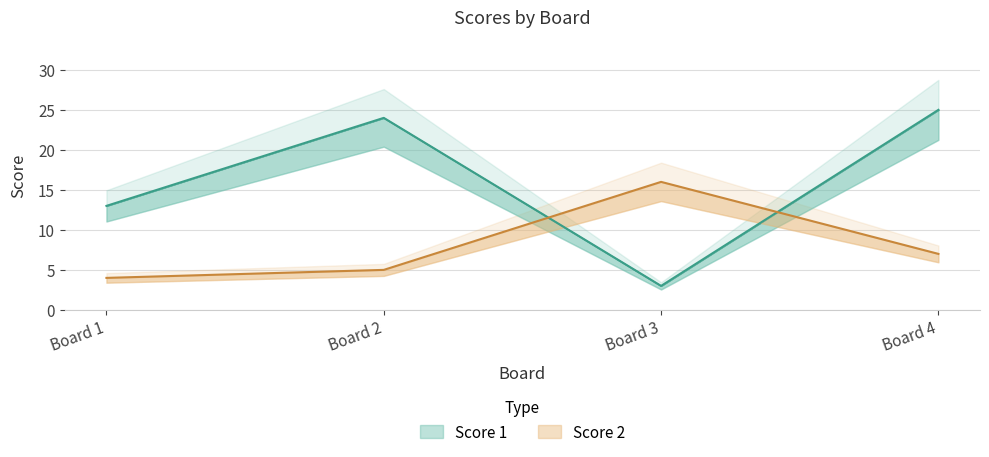

List the series in order of their peak value, lowest first.

Score 2, Score 1